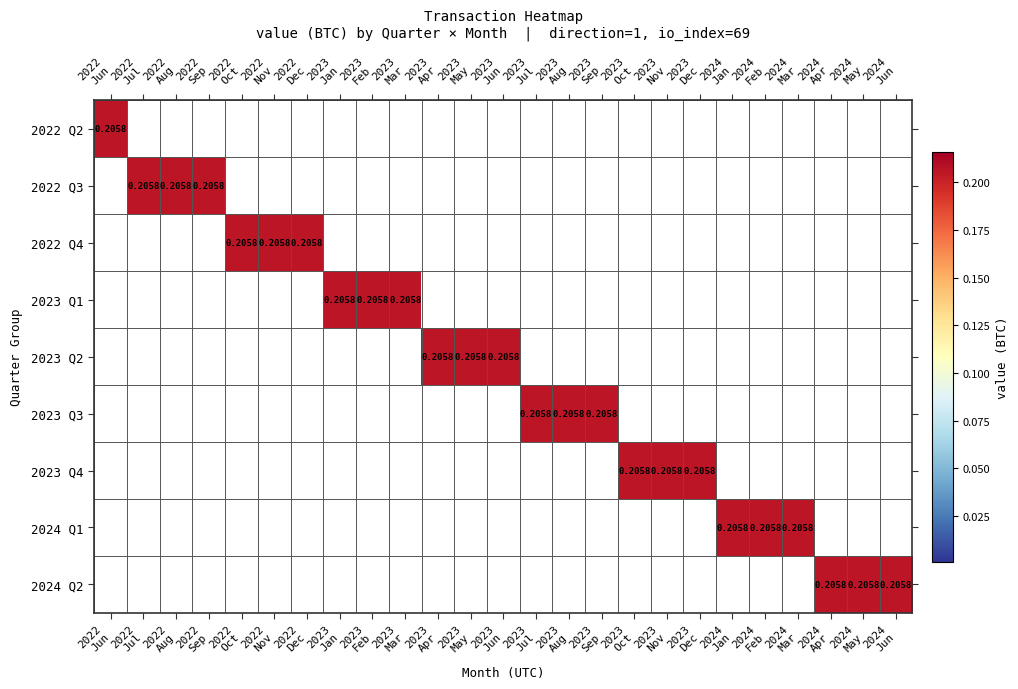

Which has a higher value, 2023
Mar or 2023
Jul?

2023
Mar